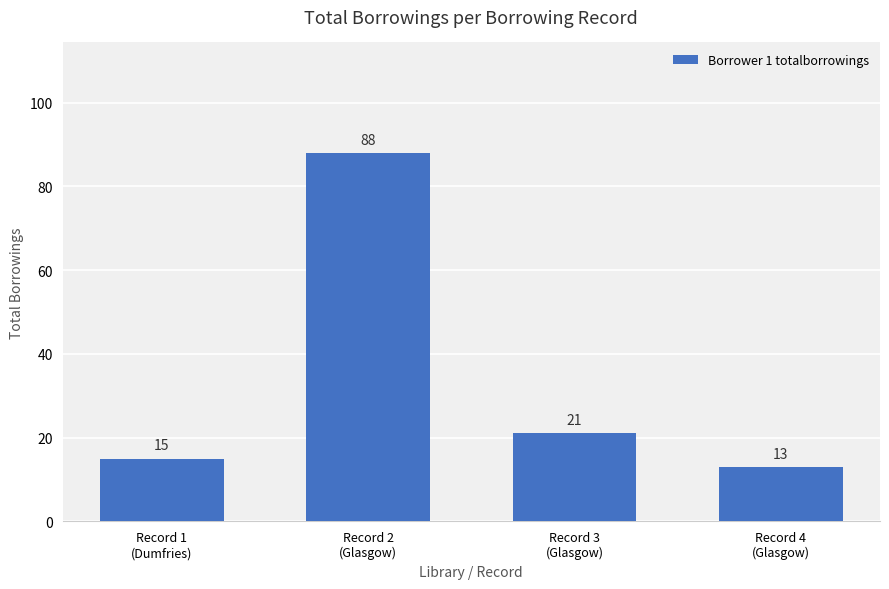

Which has a higher value, Record 4
(Glasgow) or Record 1
(Dumfries)?

Record 1
(Dumfries)